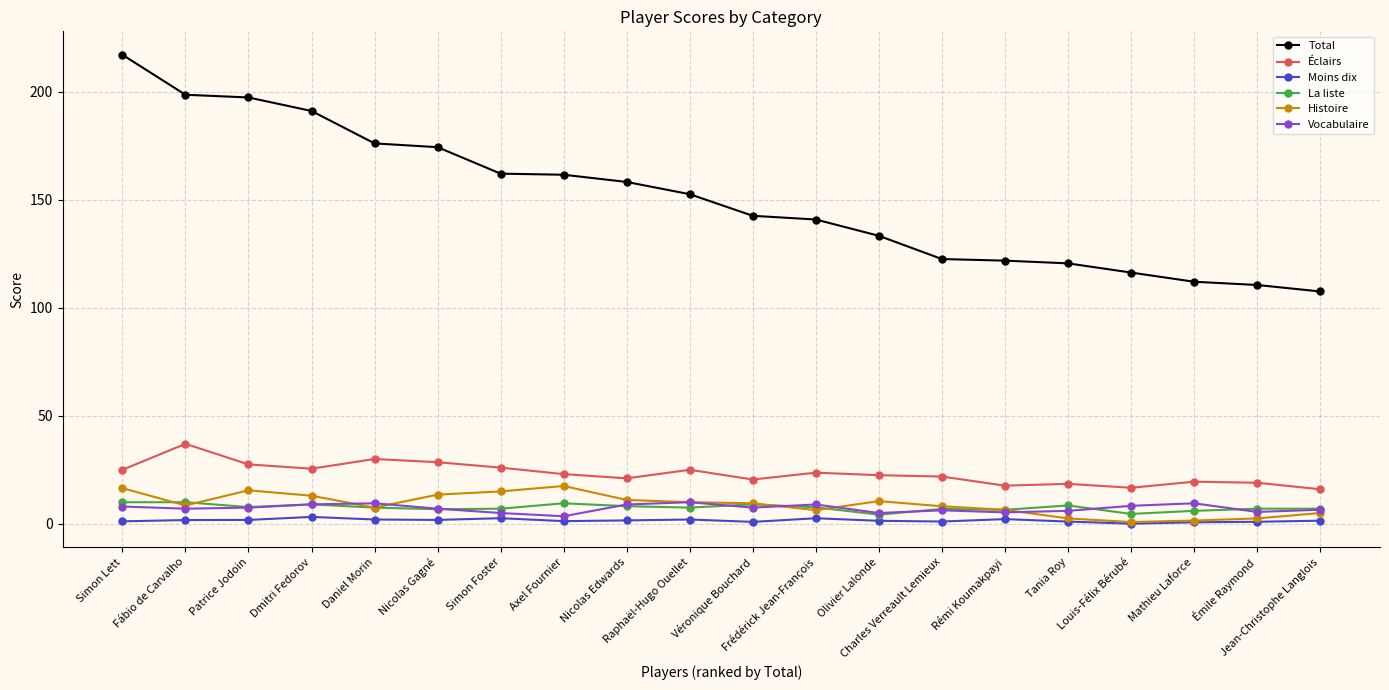

How many lines are shown in the chart?

6